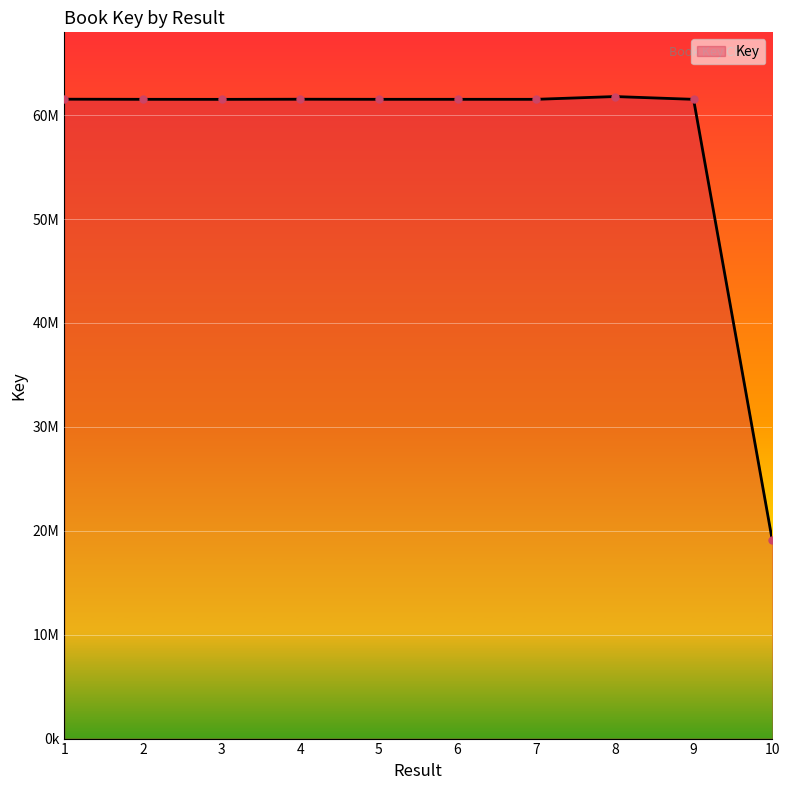

Reading left to right, extract all data points from this chart.

1=61528756	2=61517686	3=61513950	4=61526301	5=61517999	6=61517901	7=61517117	8=61785126	9=61515655	10=19097502